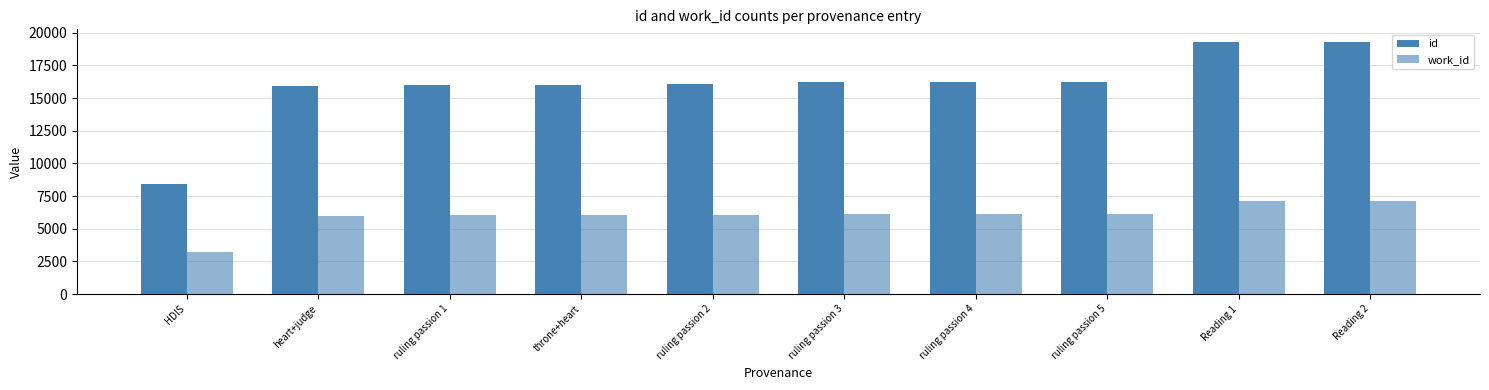

How many bars are there in total?

20